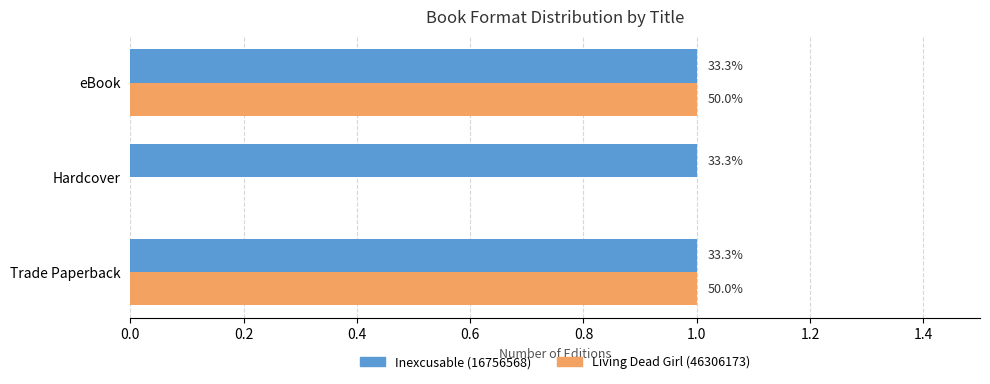

What are all the series names shown in the legend?

Inexcusable (16756568), Living Dead Girl (46306173)